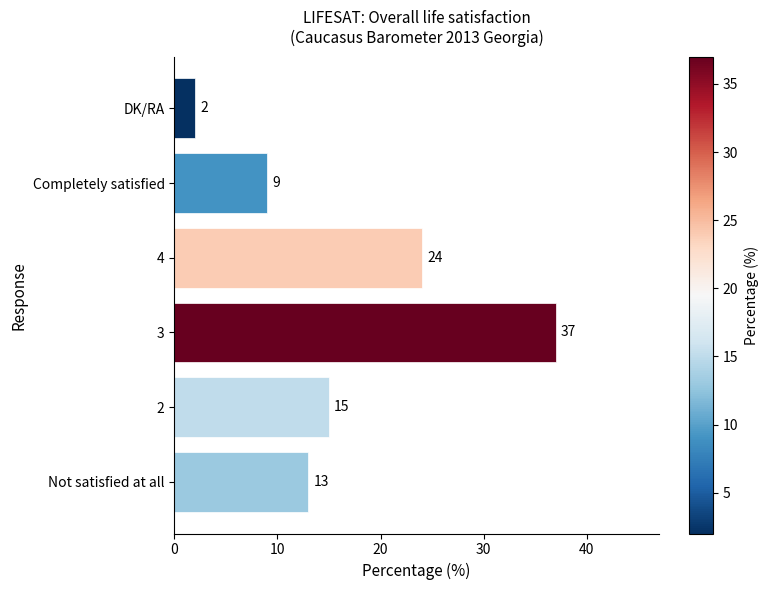

Is it true that the value at 2 is 15?

True